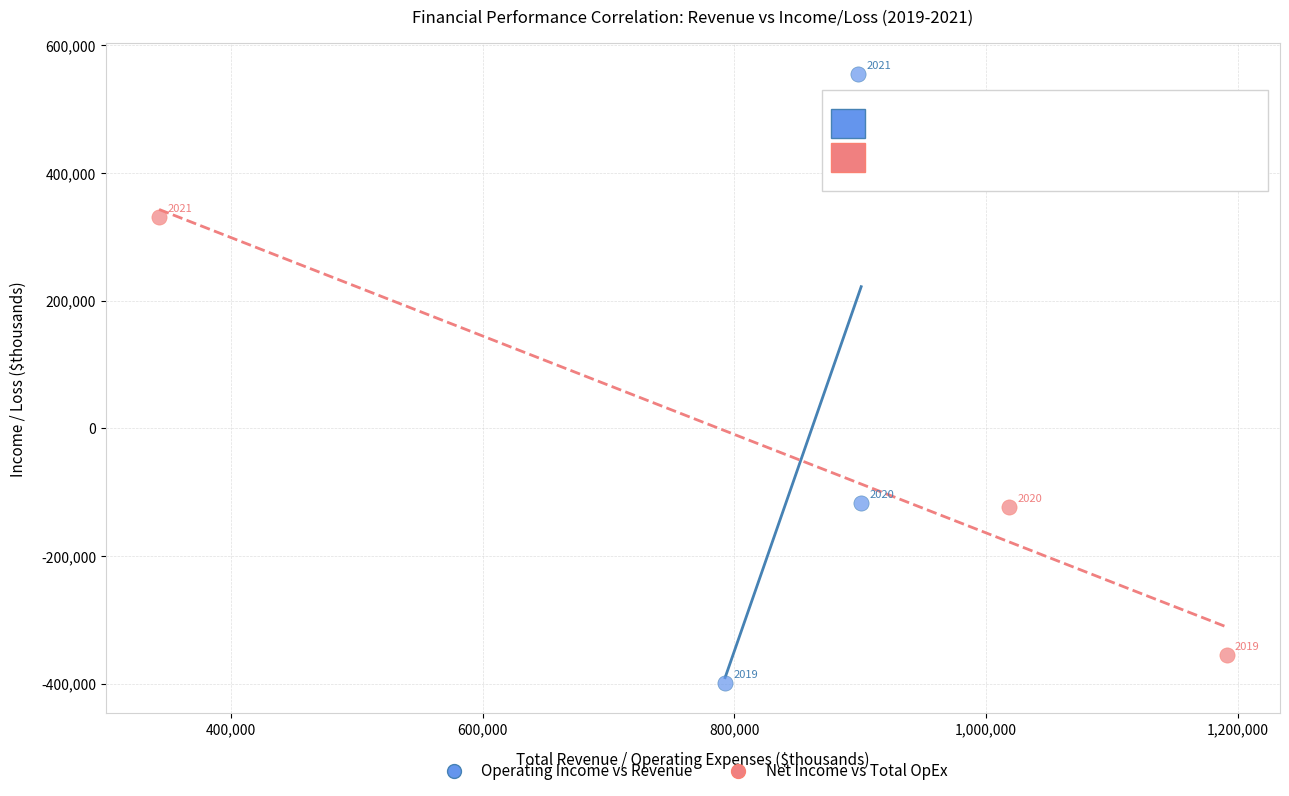

Which series reaches the maximum Y coordinate?

Operating Income vs Revenue